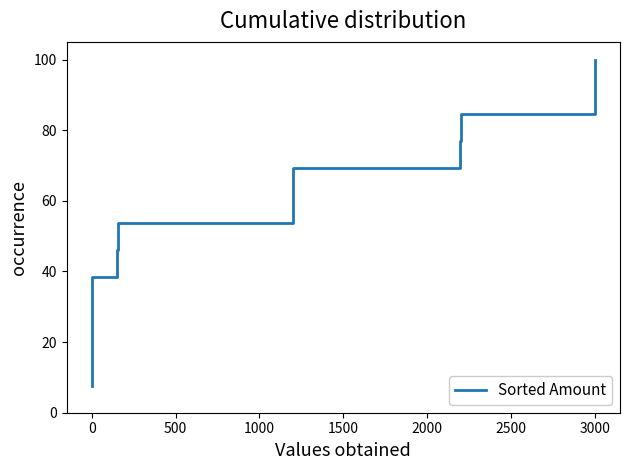

What is the value of the 9th point from the left?

69.2